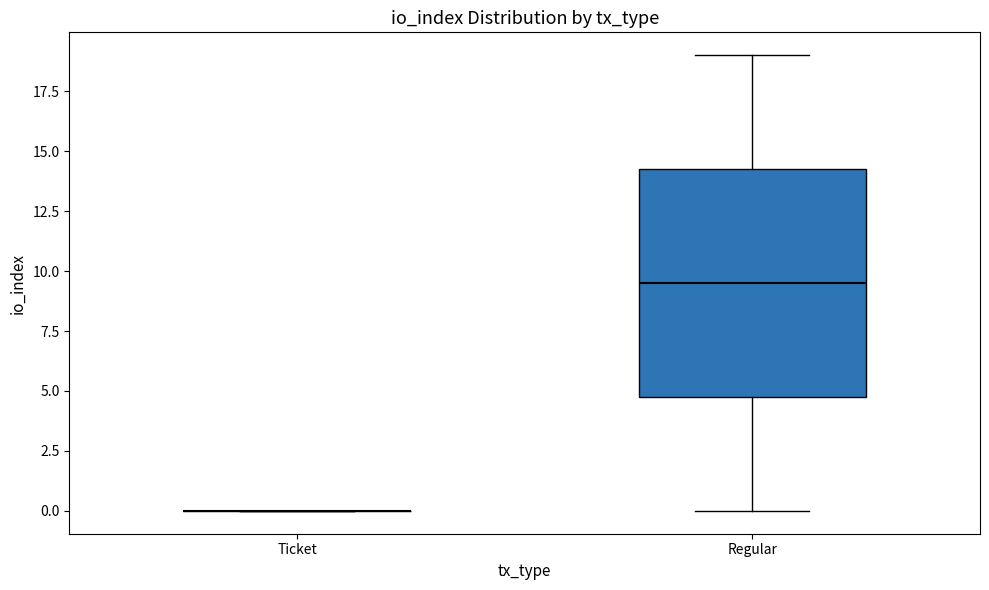

Reading left to right, read every box against the y-axis: the position of its median line, the range the box covers, and the ends of its whiskers. The values are not printed on the chart, so give them approximately, as read against the axis.

Ticket: box collapsed to a line at 0.0, whiskers 0.0 to 0.0
Regular: median 9.5, box 5.0 to 14.5, whiskers 0.0 to 19.0